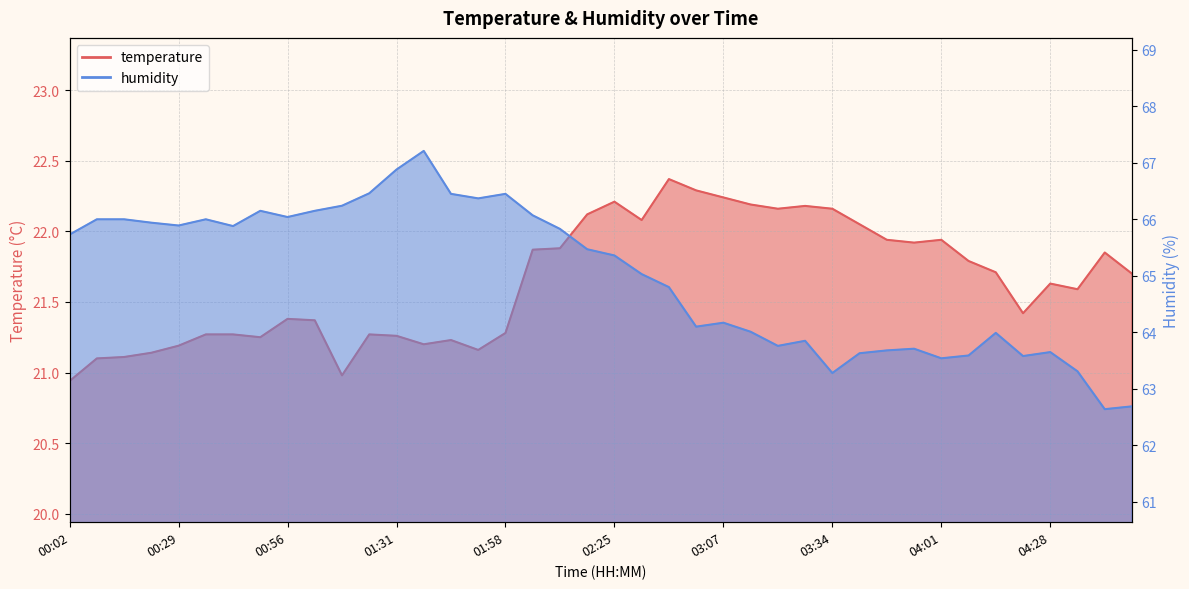

At which category does temperature reach its first local valley?

00:50